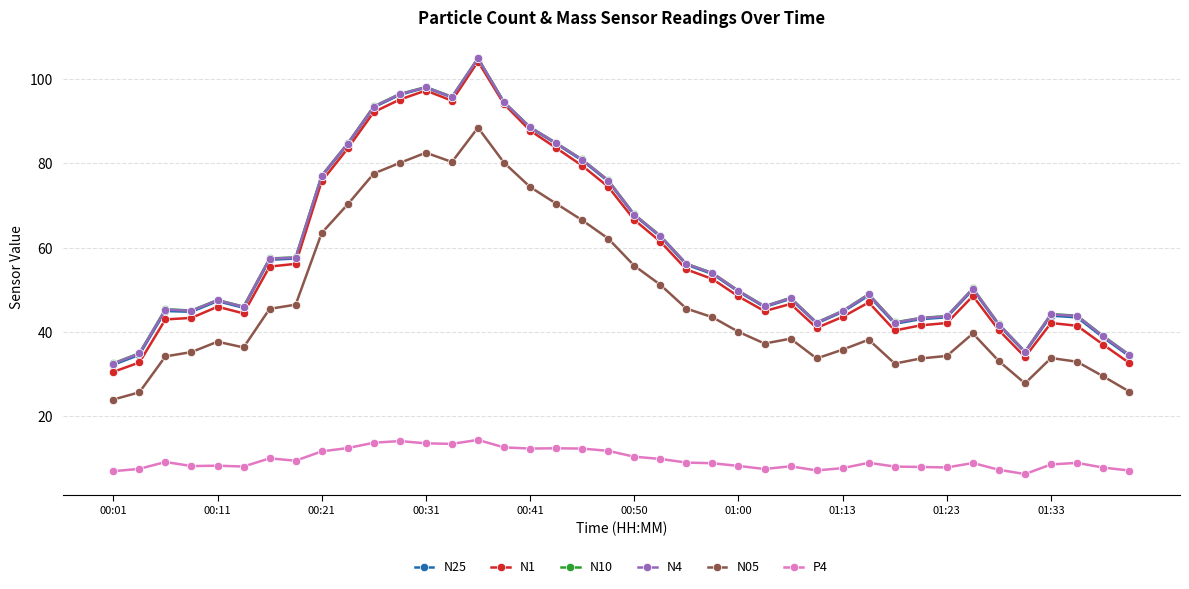

At how many categories does at least one series exceed 16?

40